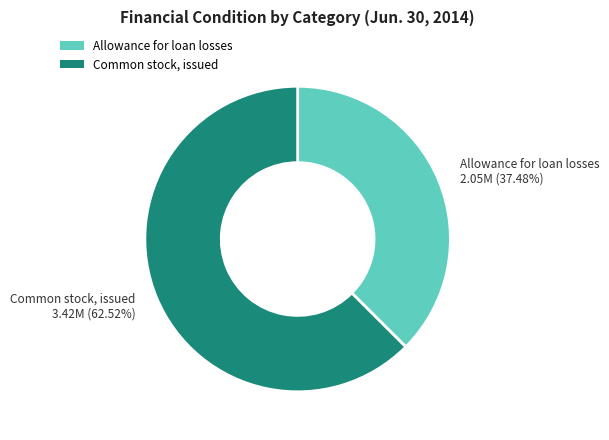

Does Allowance for loan losses account for over 50% of the chart?

No